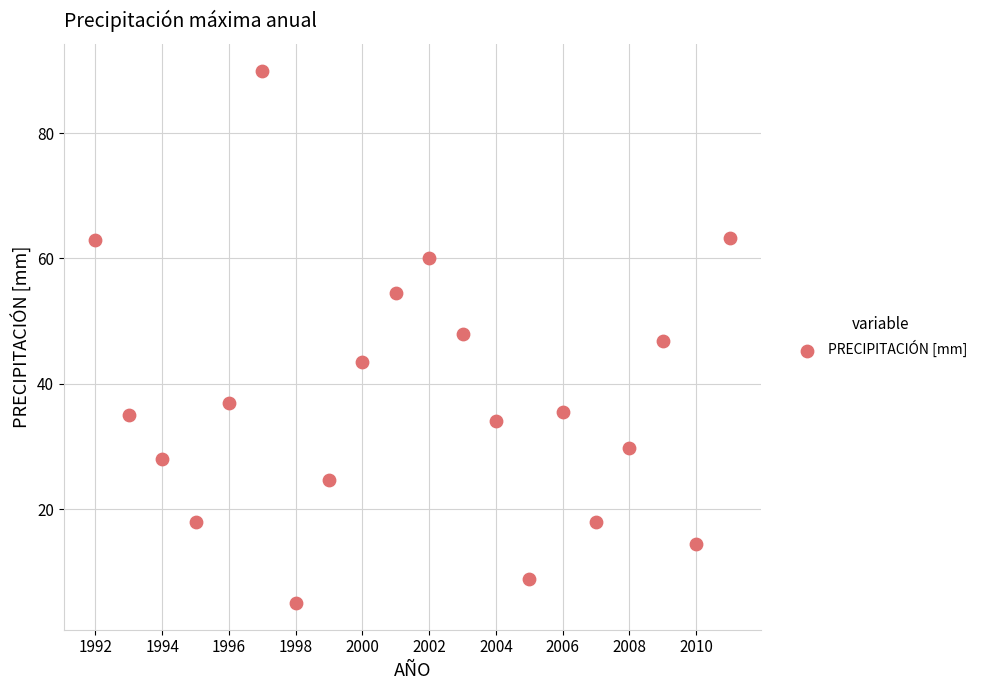

What is the range of Y values (max minus min)?

85.0